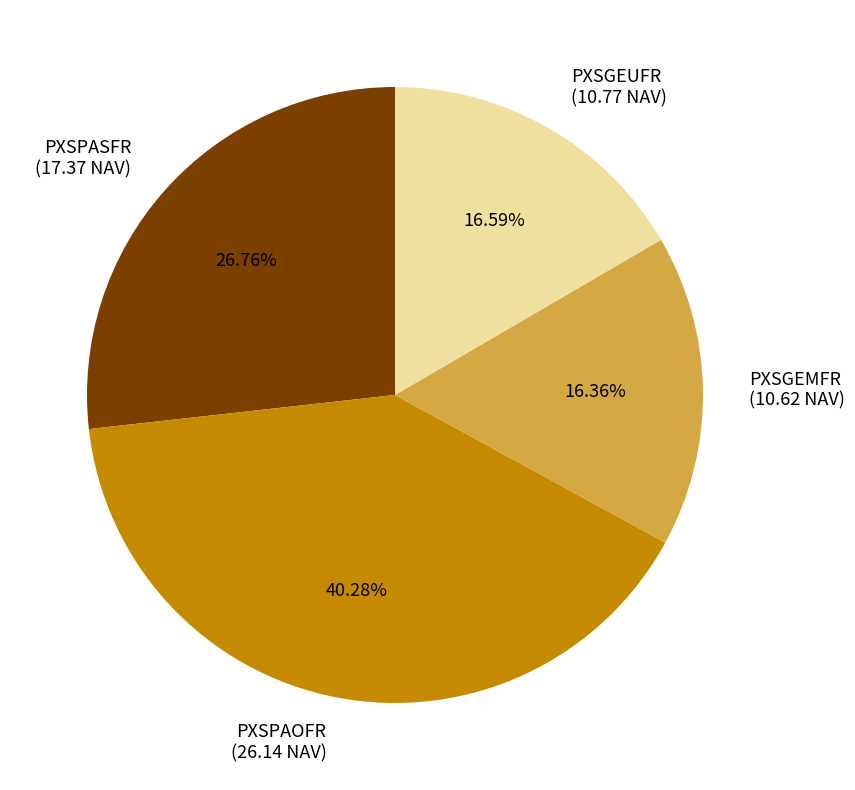

What percentage do PXSPAOFR and PXSGEMFR together represent?

56.6%